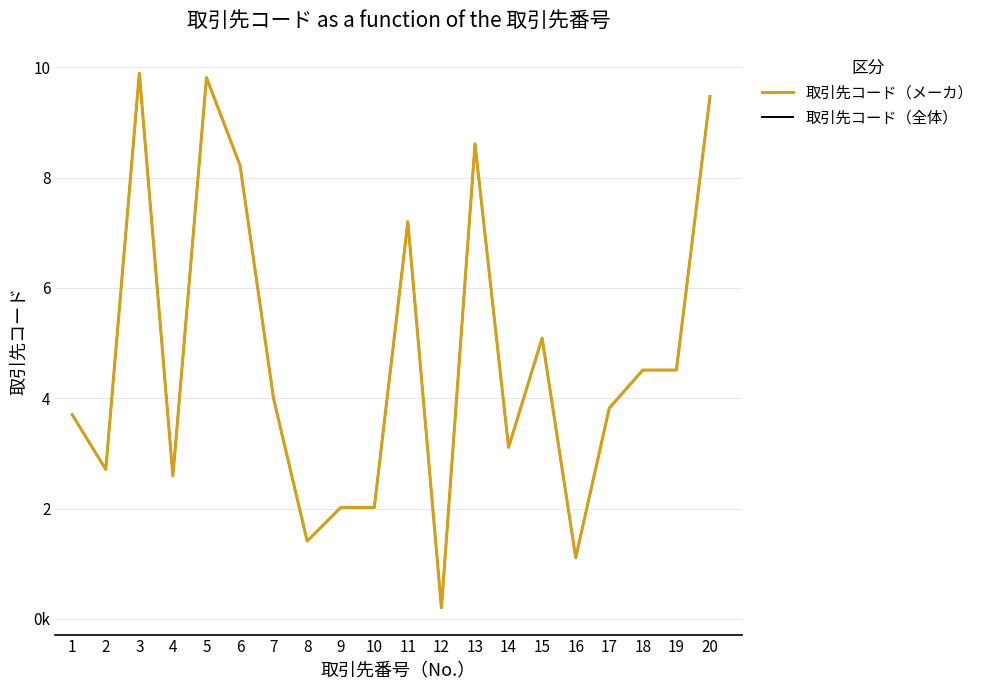

Is the value of 取引先コード（全体） at 17 greater than the value of 取引先コード（メーカ） at 20?

No